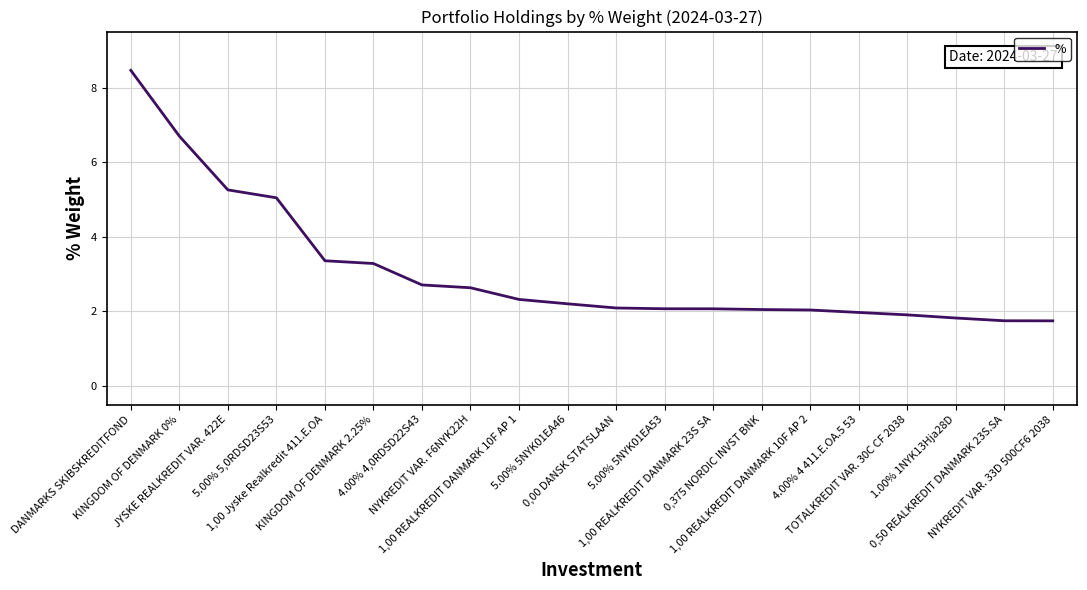

What is the minimum value shown in the chart?

1.7